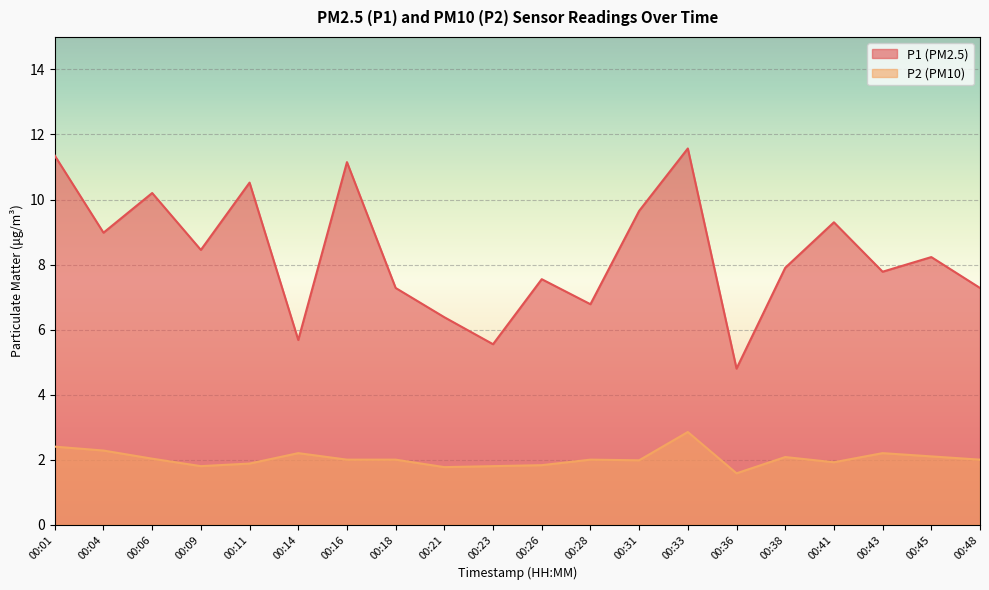

True or false: P2 has more than 2 interior local peaks.

True